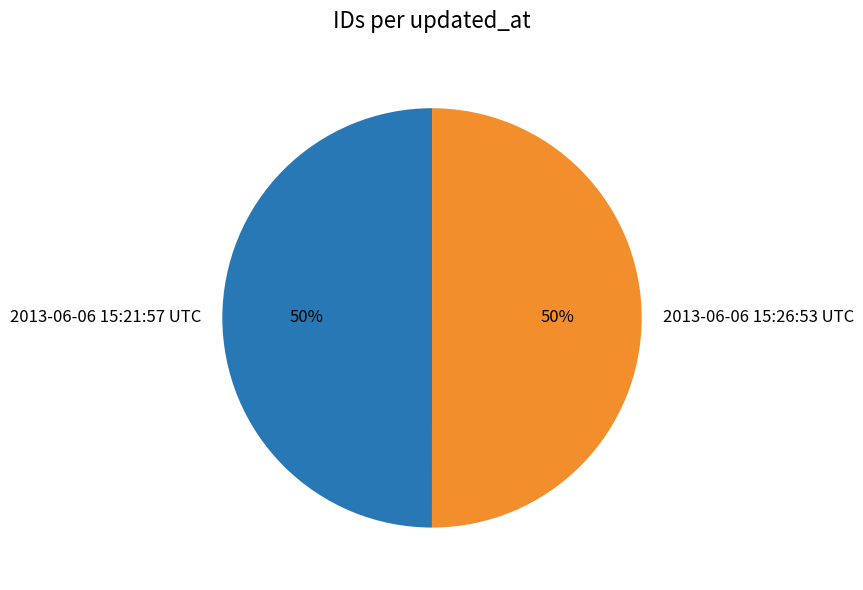

To the nearest percent, what percentage of the pie is 2013-06-06 15:21:57 UTC?

50%